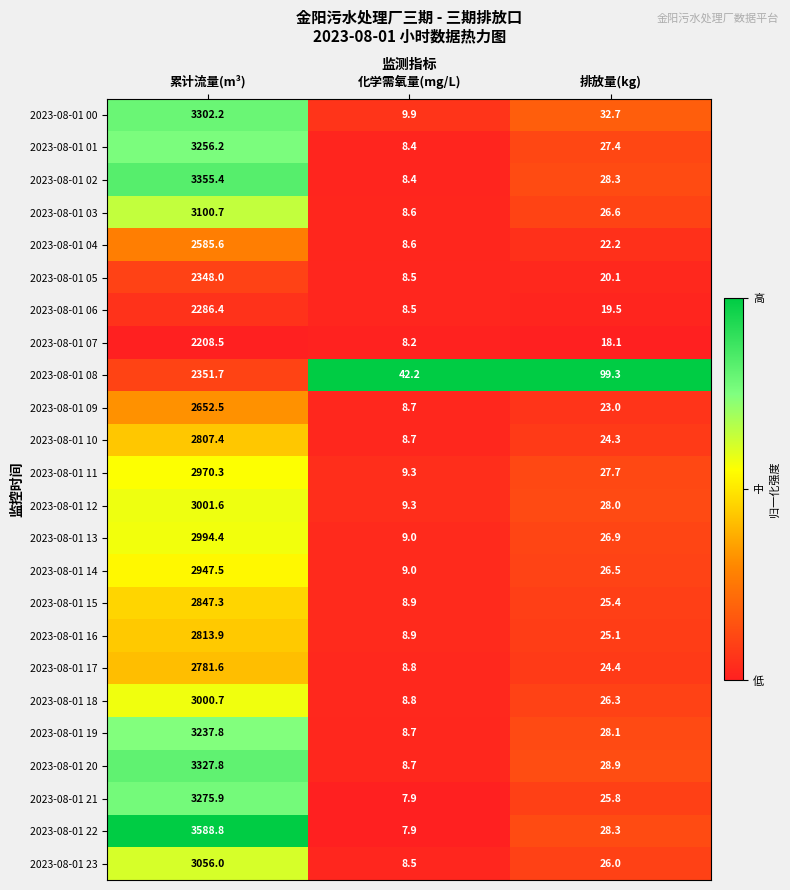

At which category is the sum across all series the highest?

累计流量(m³)